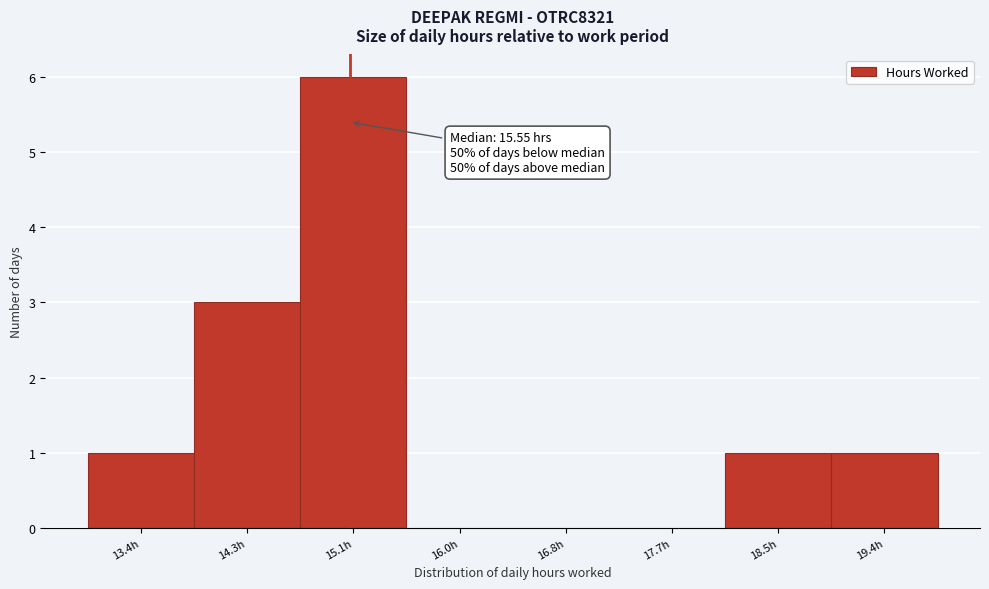

Reading right to left, what are all the values shown in this chart?

19.4h=1	18.5h=1	17.7h=0	16.8h=0	16.0h=0	15.1h=6	14.3h=3	13.4h=1